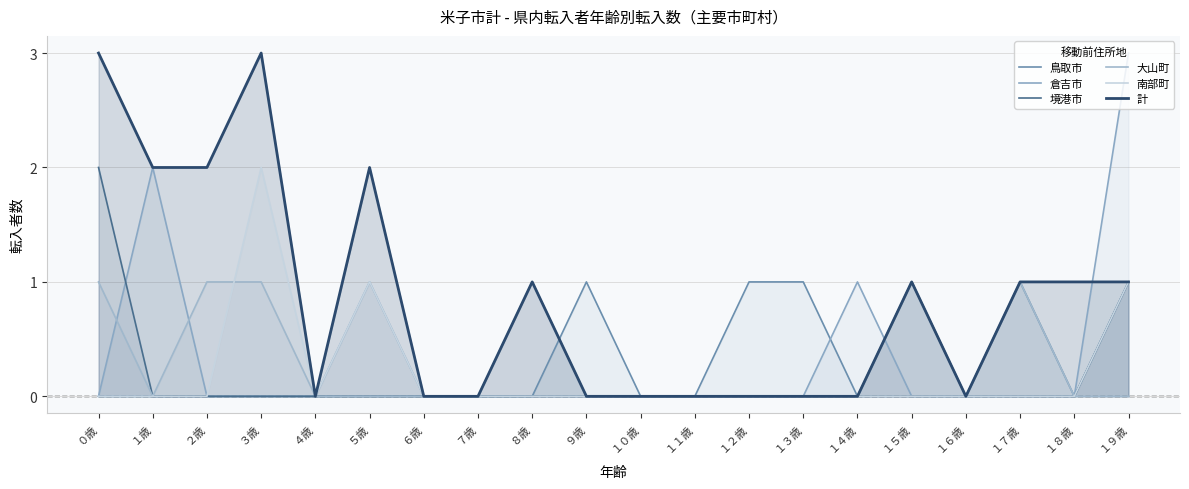

What is the spread (max minus min) of values at １２歳?

1